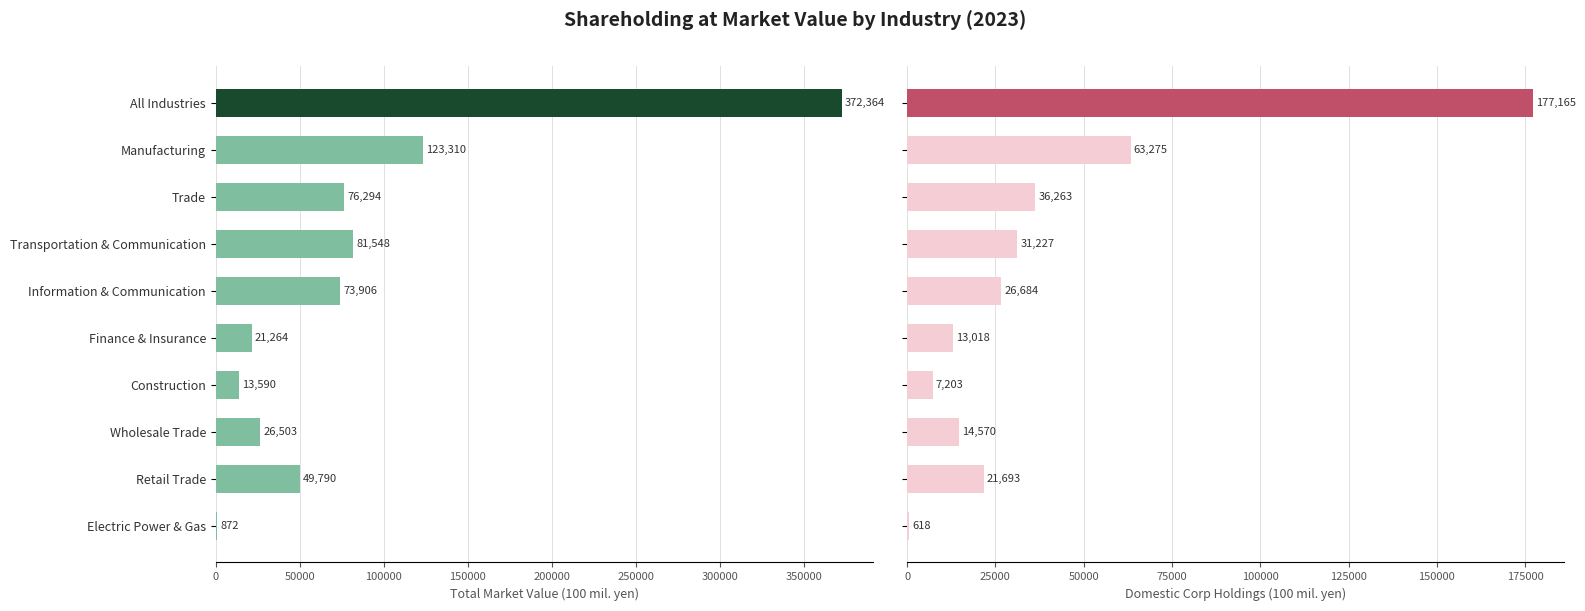

What is the value of the Domestic Corporation bar at the 5th from the left?

26684